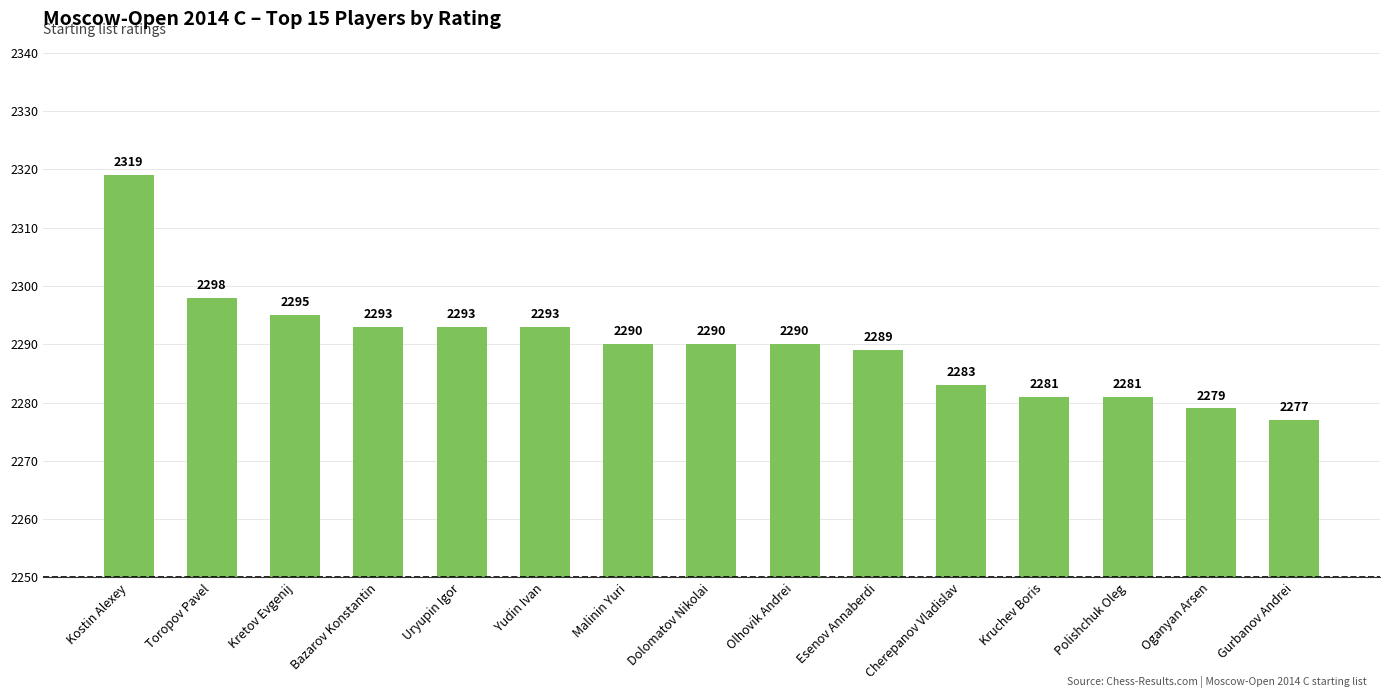

What is the value of the 2nd bar from the left?

2298